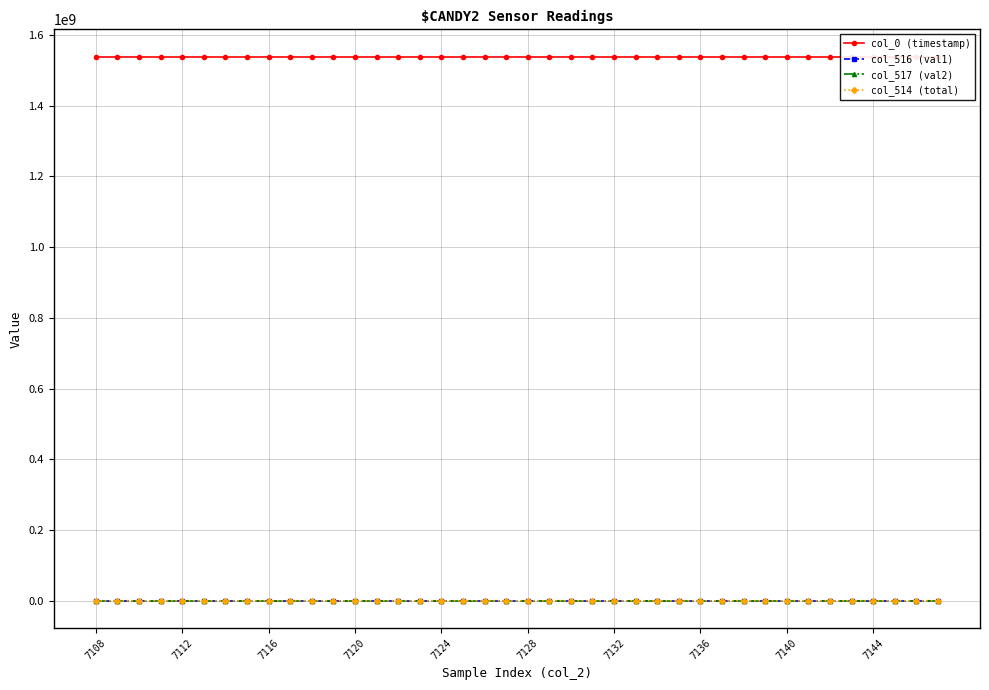

What are all the series names shown in the legend?

col_0 (timestamp), col_516 (val1), col_517 (val2), col_514 (total)